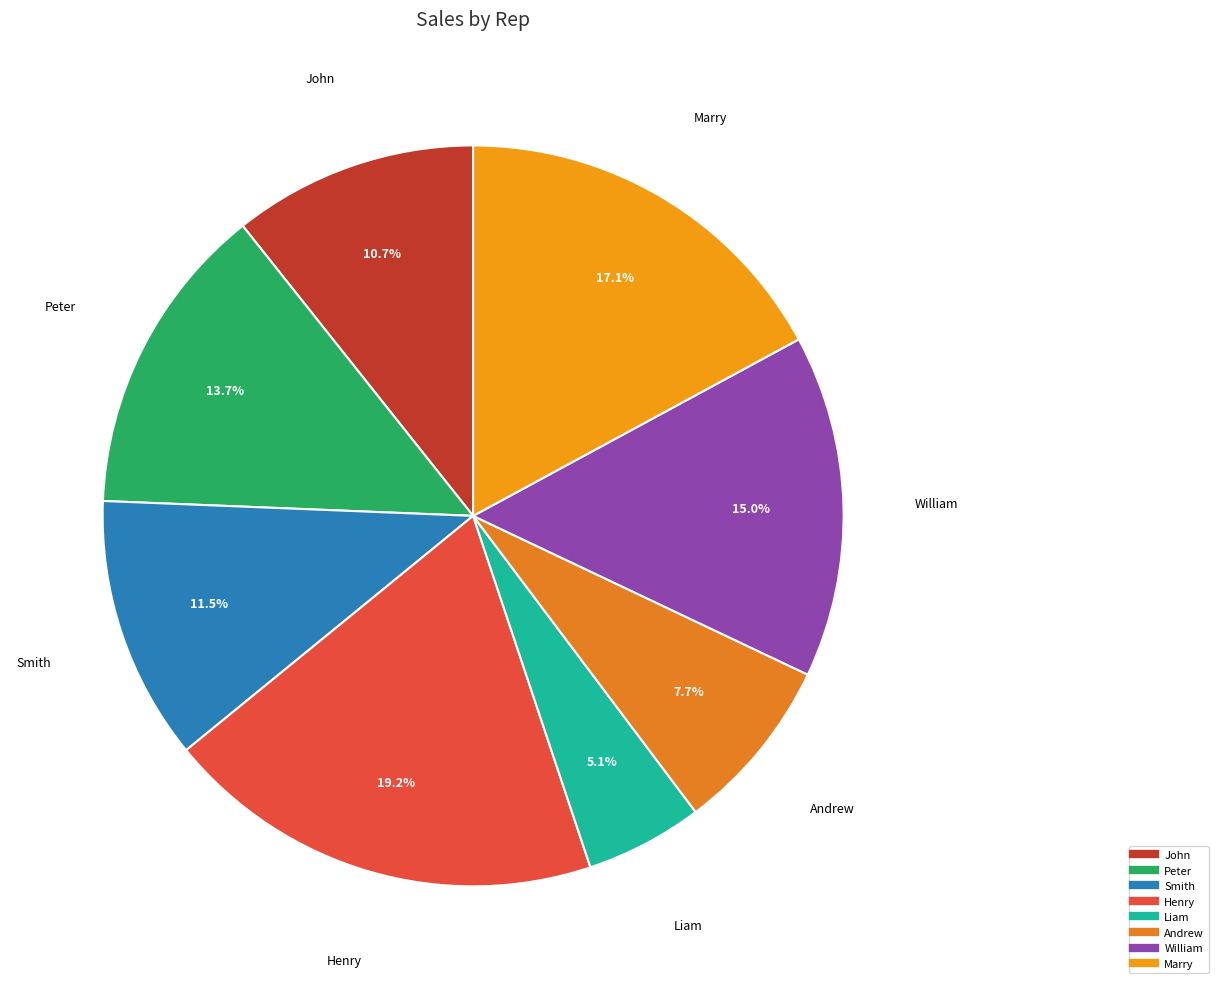

What portion of the pie excludes Andrew?

92.3%